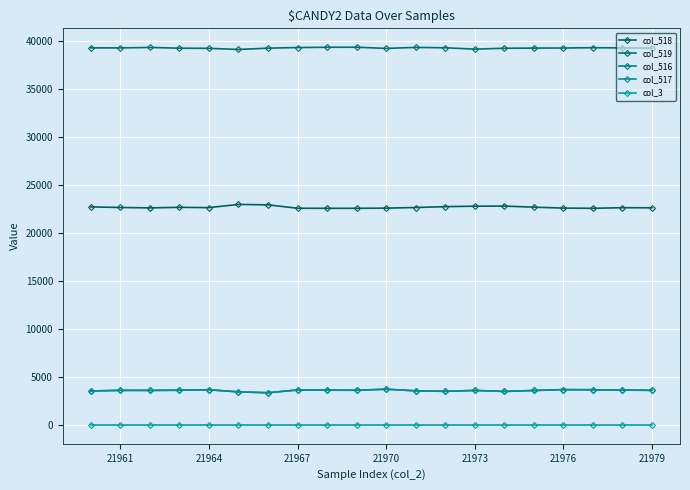

In col_519, how many points are lower than both neighbors (excluding endpoints)?

4